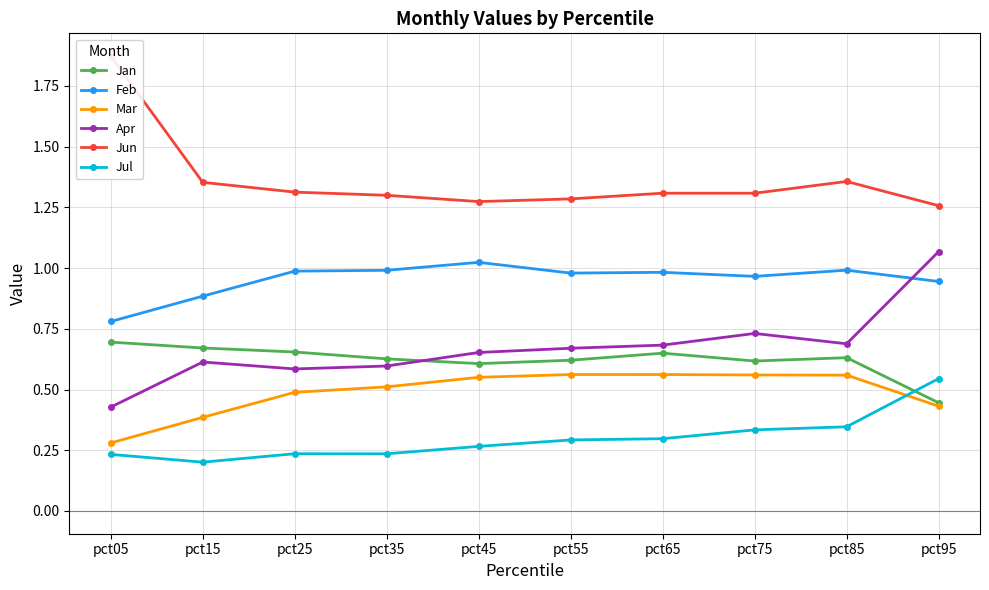

What is the sum of the Apr values at pct45 and pct75?

1.4